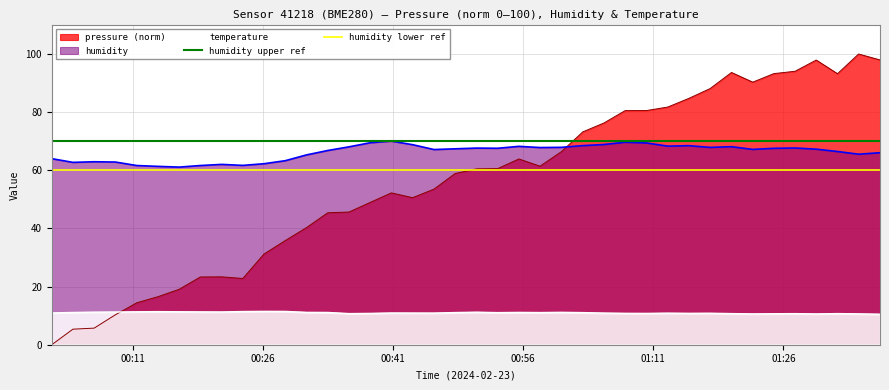

Does the chart display data point markers on the line(s)?

No